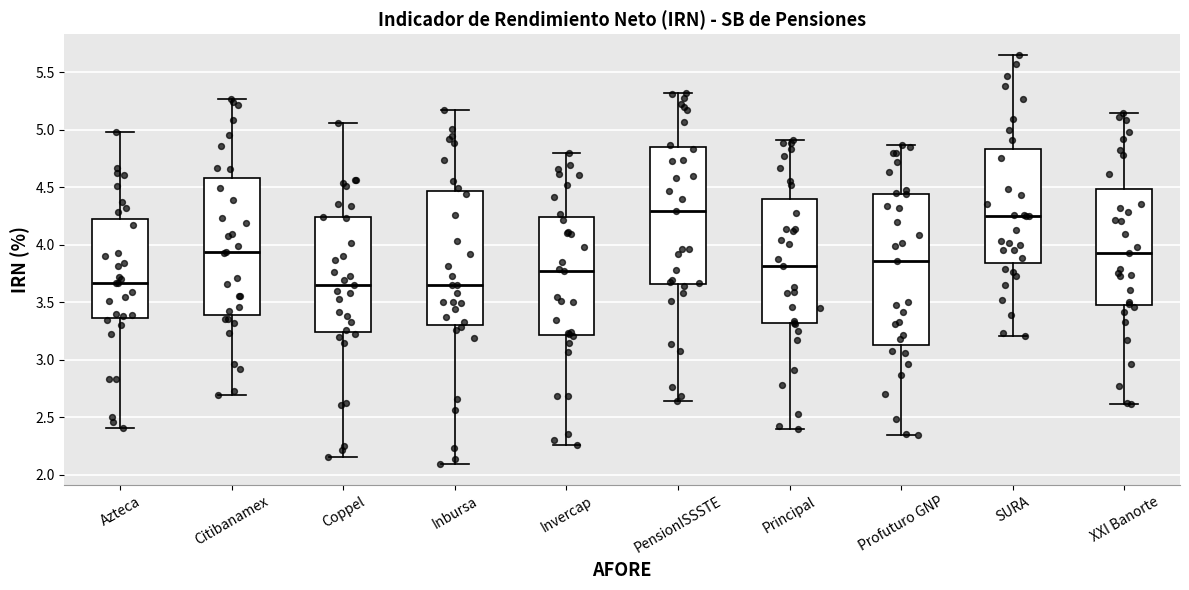

Reading left to right, transcribe this box plot: for each box, give where its median line is, the range the box spans, and where its two whiskers end, as read against the y-axis. The values are not printed on the chart, so give them approximately, as read against the axis.

Azteca: median 3.65, box 3.35 to 4.25, whiskers 2.40 to 5.00
Citibanamex: median 3.95, box 3.40 to 4.60, whiskers 2.70 to 5.25
Coppel: median 3.65, box 3.25 to 4.25, whiskers 2.15 to 5.05
Inbursa: median 3.65, box 3.30 to 4.45, whiskers 2.10 to 5.15
Invercap: median 3.75, box 3.20 to 4.25, whiskers 2.25 to 4.80
PensionISSSTE: median 4.30, box 3.65 to 4.85, whiskers 2.65 to 5.30
Principal: median 3.80, box 3.30 to 4.40, whiskers 2.40 to 4.90
Profuturo GNP: median 3.85, box 3.15 to 4.45, whiskers 2.35 to 4.85
SURA: median 4.25, box 3.85 to 4.85, whiskers 3.20 to 5.65
XXI Banorte: median 3.90, box 3.45 to 4.50, whiskers 2.60 to 5.15